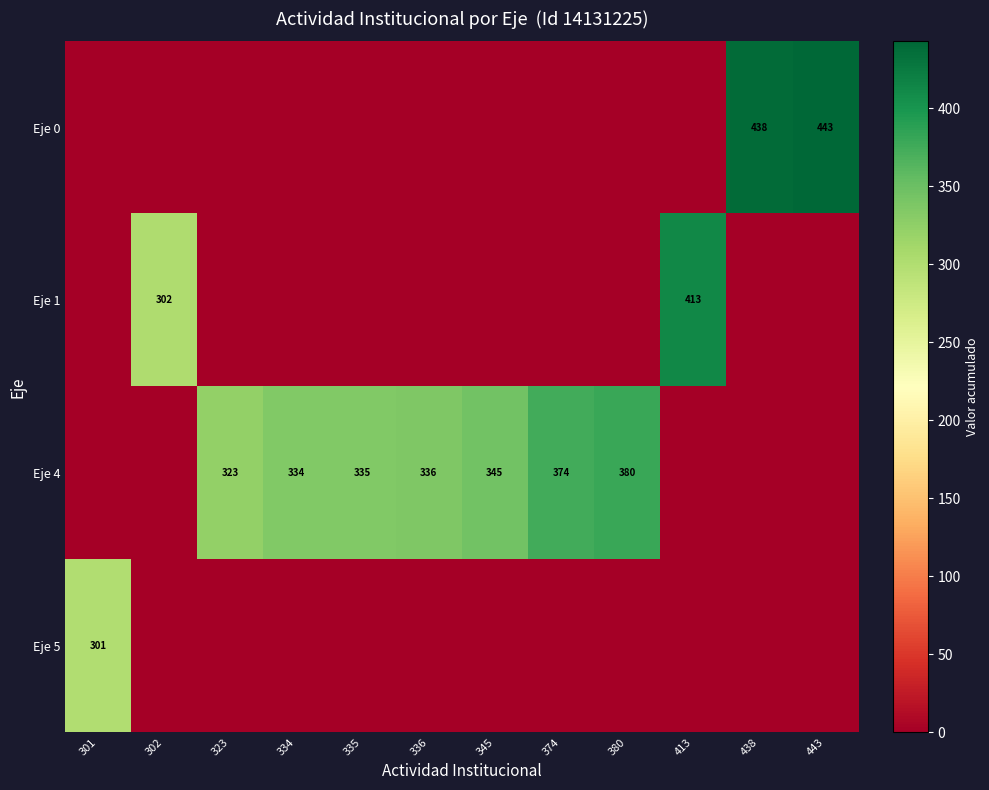

Which category has the highest value across all series?

443